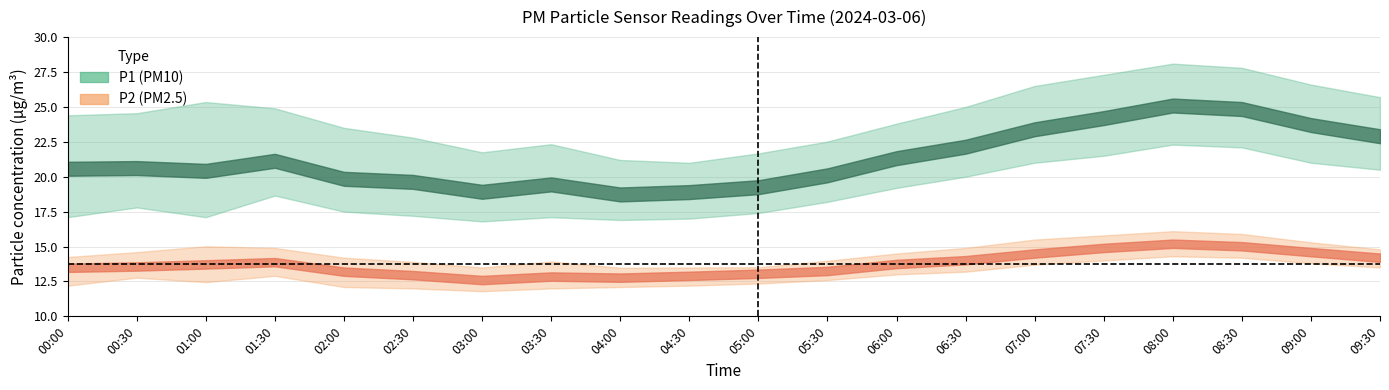

True or false: P1 and P1_upper cross at least once.

False